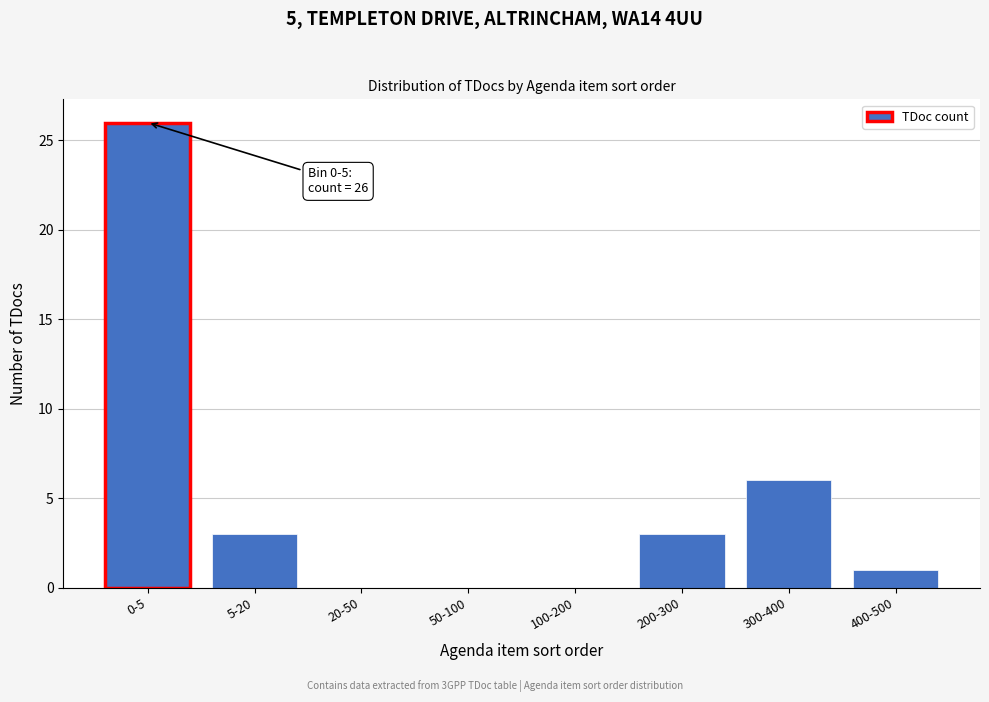

What is the sum of all values?

39